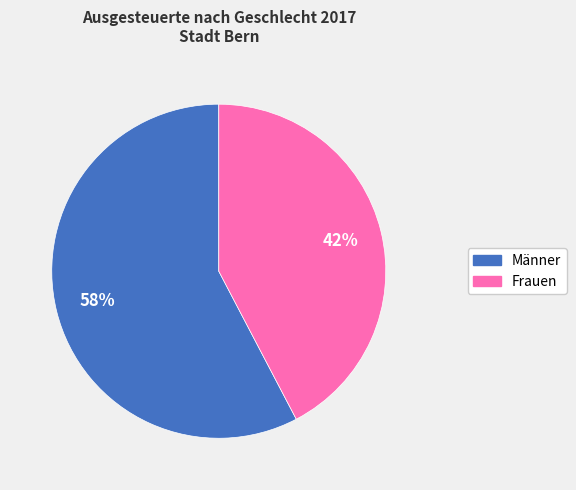

Which category accounts for the majority?

Männer